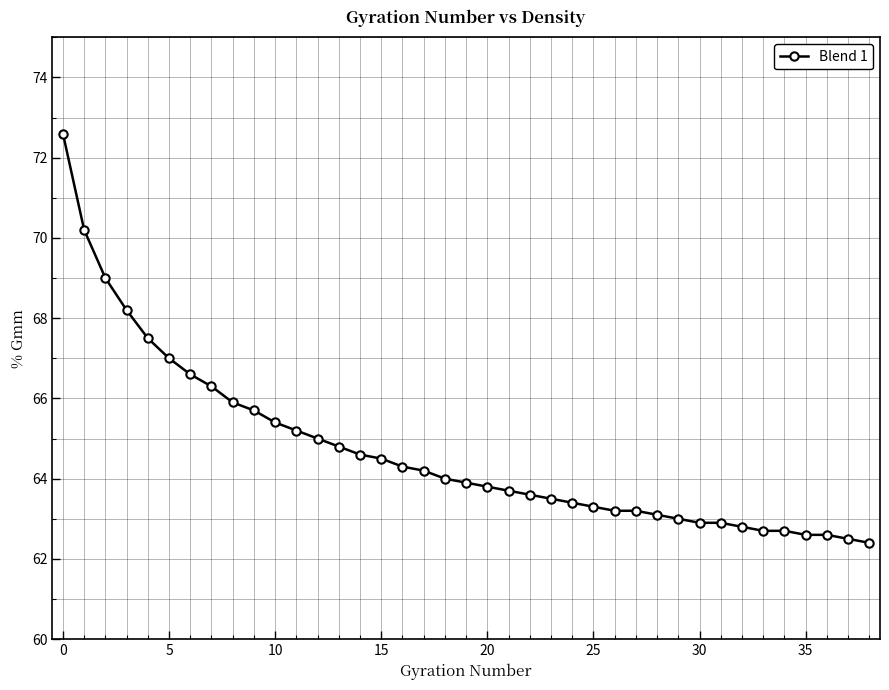

What is the greatest value displayed?

72.6